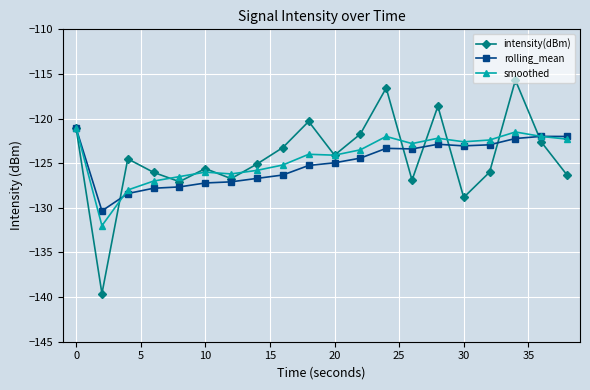

Which series has the widest spread of values?

intensity(dBm)